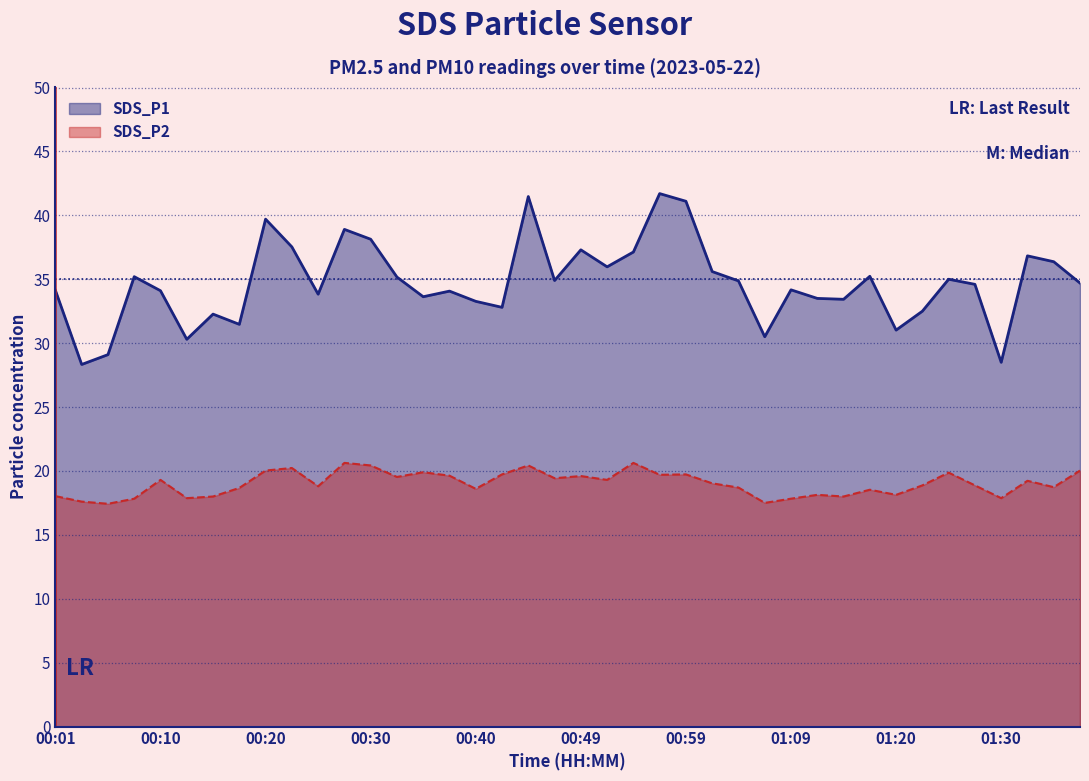

Which has a higher value, 00:13 or 00:45?

00:45